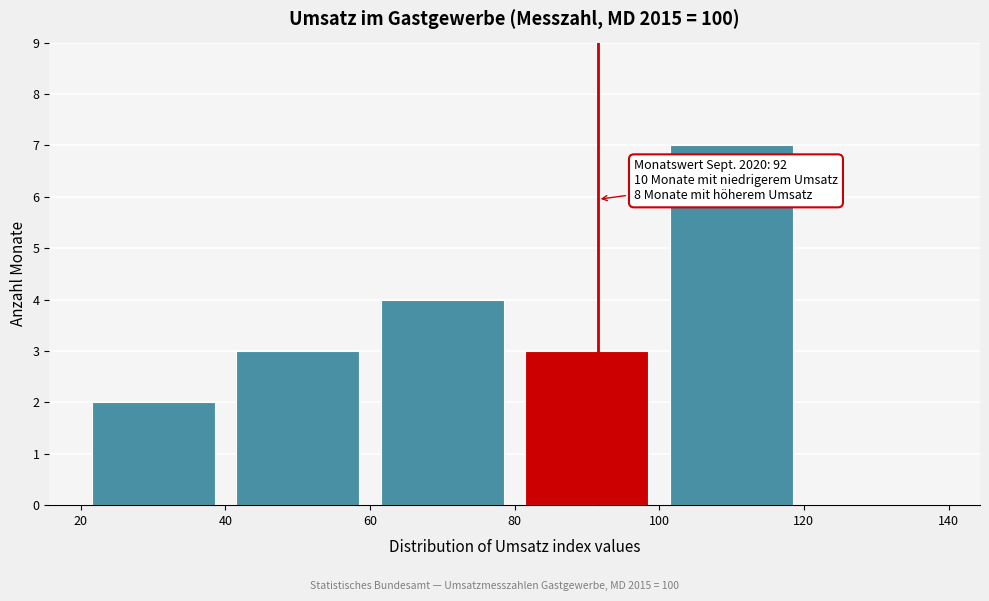

Over which range of the x-axis is the bar tallest?

100 to 120